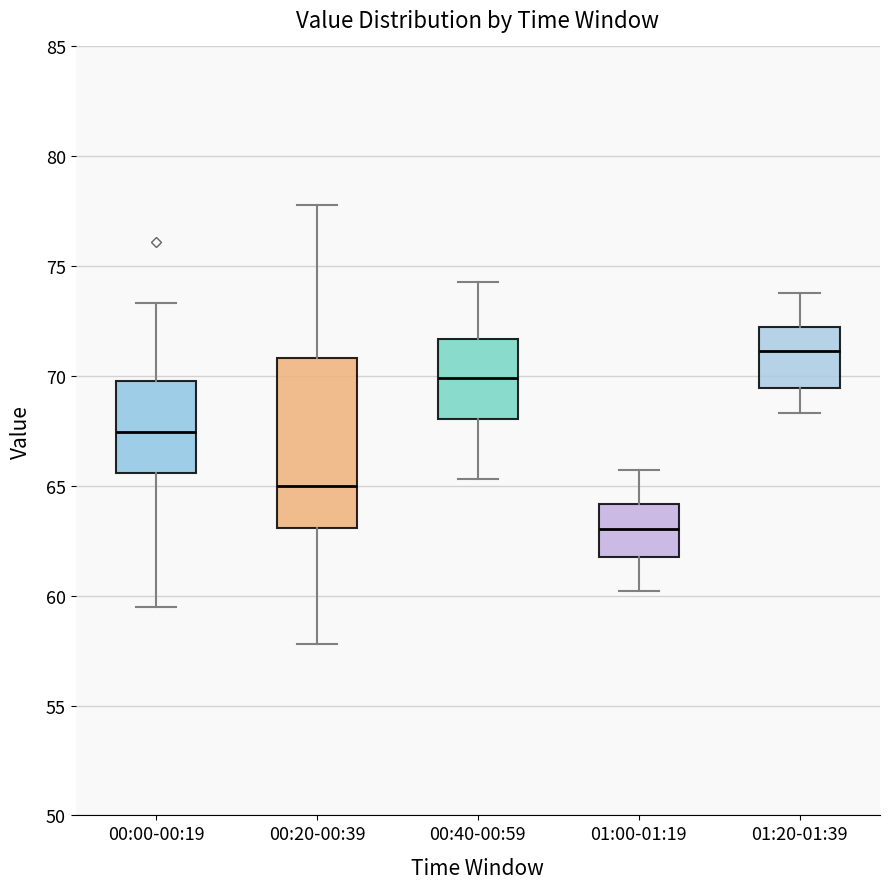

Where does the lower whisker of the box for 00:40-00:59 end on the y-axis? The values are not printed on the chart, so give them approximately, as read against the axis.

65.5